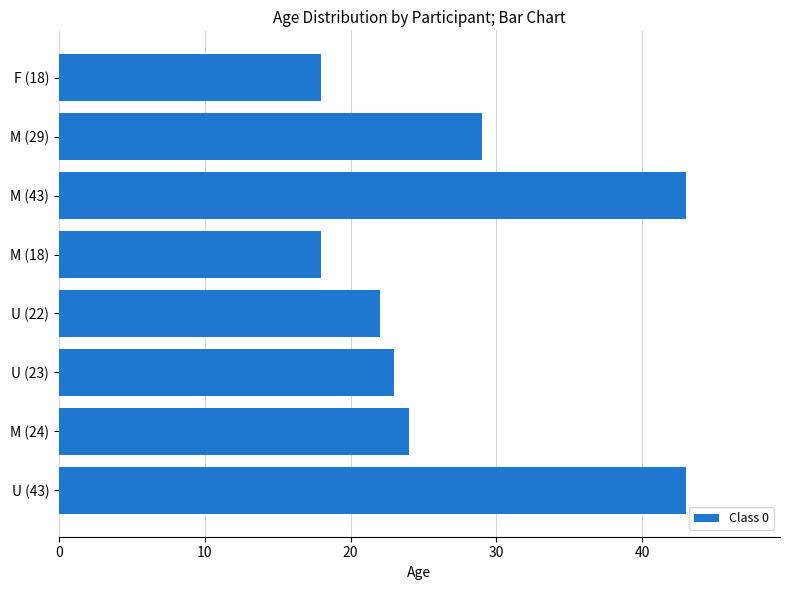

Reading bottom to top, extract all data points from this chart.

43	24	23	22	18	43	29	18